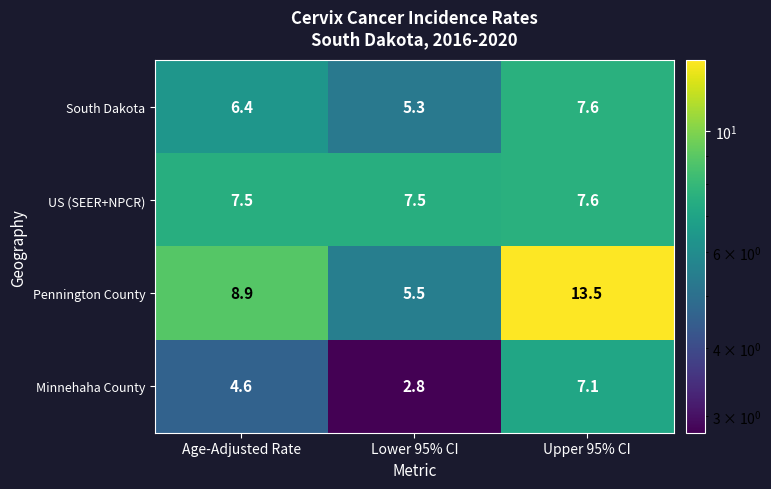

What is the approximate value of Minnehaha County at Upper 95% CI?

7.1